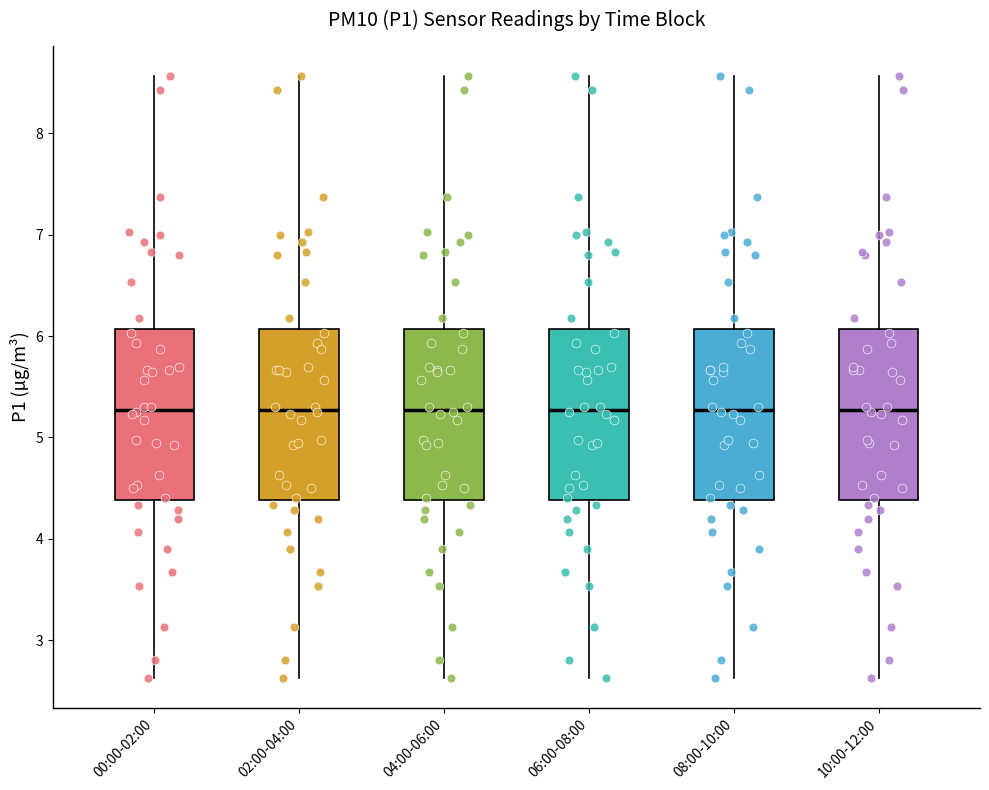

Reading left to right, read every box against the y-axis: the position of its median line, the range the box covers, and the ends of its whiskers. The values are not printed on the chart, so give them approximately, as read against the axis.

00:00-02:00: median 5.3, box 4.4 to 6.1, whiskers 2.6 to 8.6
02:00-04:00: median 5.3, box 4.4 to 6.1, whiskers 2.6 to 8.6
04:00-06:00: median 5.3, box 4.4 to 6.1, whiskers 2.6 to 8.6
06:00-08:00: median 5.3, box 4.4 to 6.1, whiskers 2.6 to 8.6
08:00-10:00: median 5.3, box 4.4 to 6.1, whiskers 2.6 to 8.6
10:00-12:00: median 5.3, box 4.4 to 6.1, whiskers 2.6 to 8.6